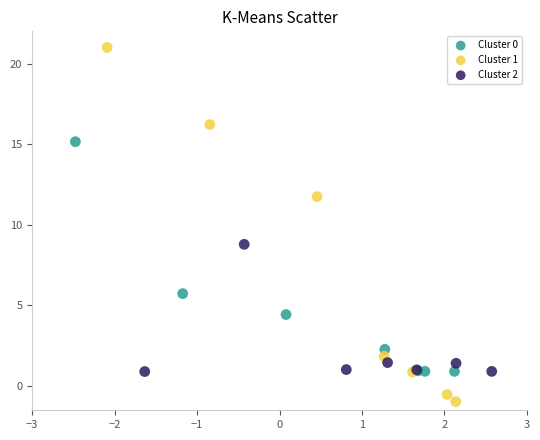

Which series reaches the maximum Y coordinate?

Cluster 1